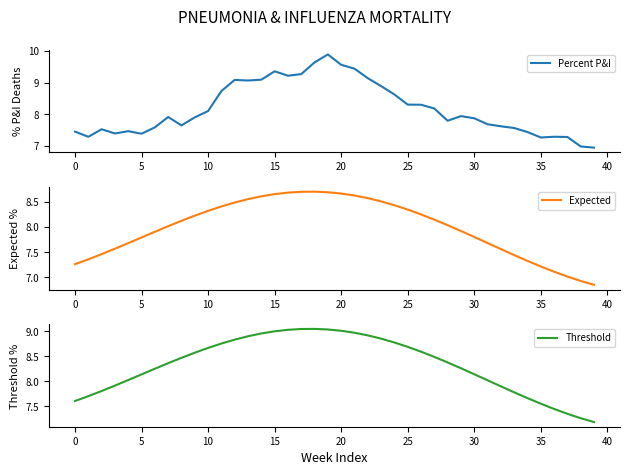

True or false: Expected and Threshold intersect in this chart.

False